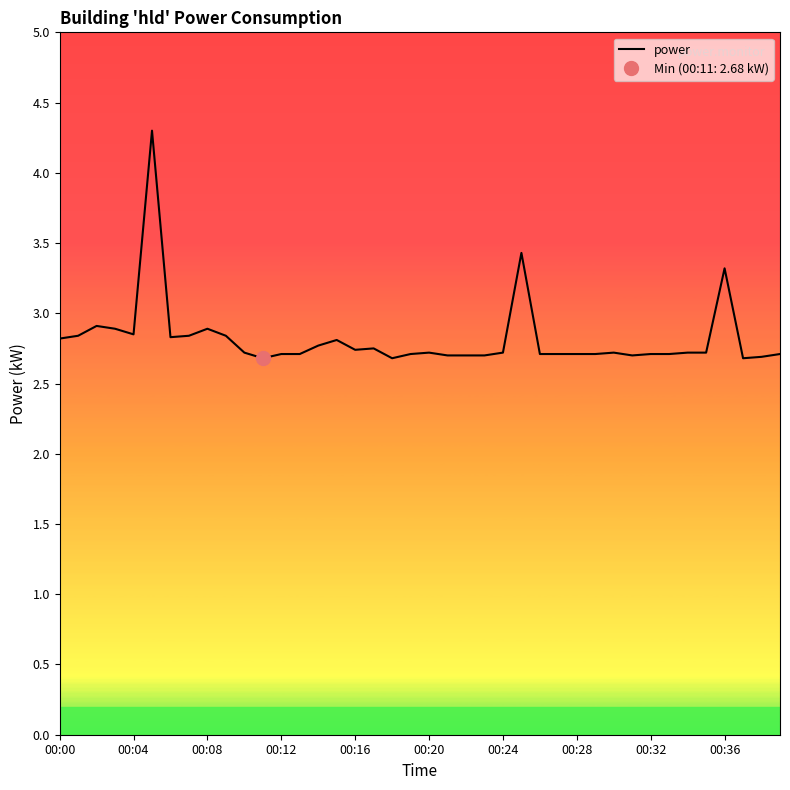

True or false: power has a value of 4.6 at 00:28.

False